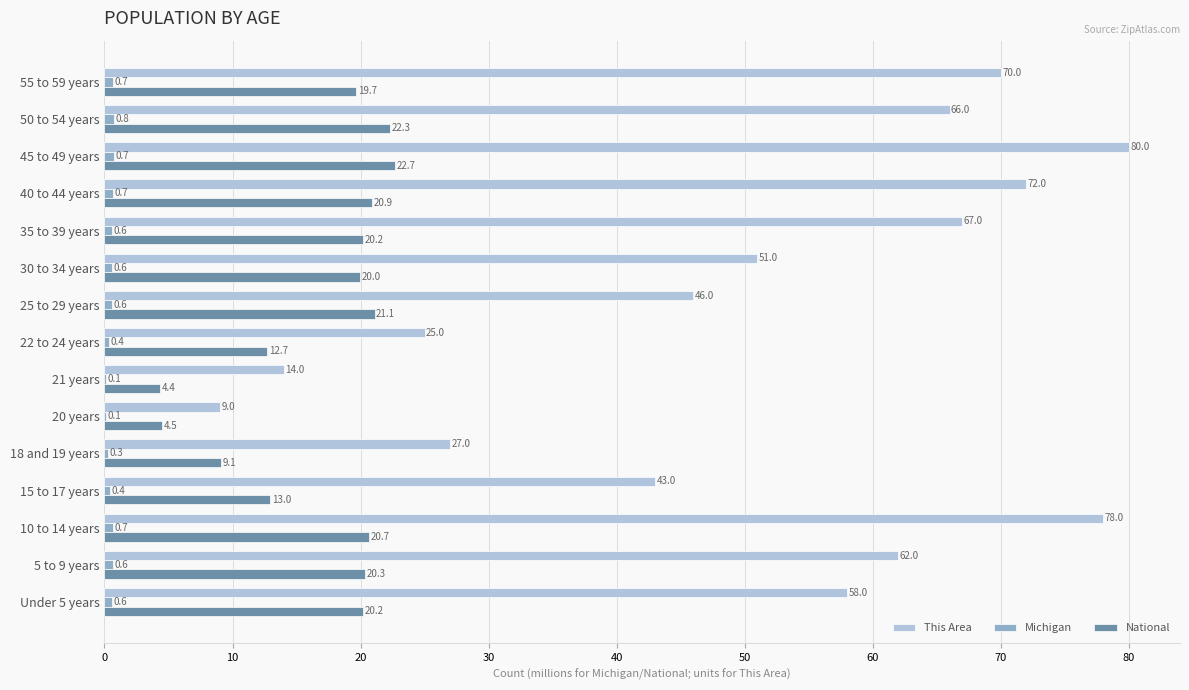

What is the greatest value displayed?

80.0